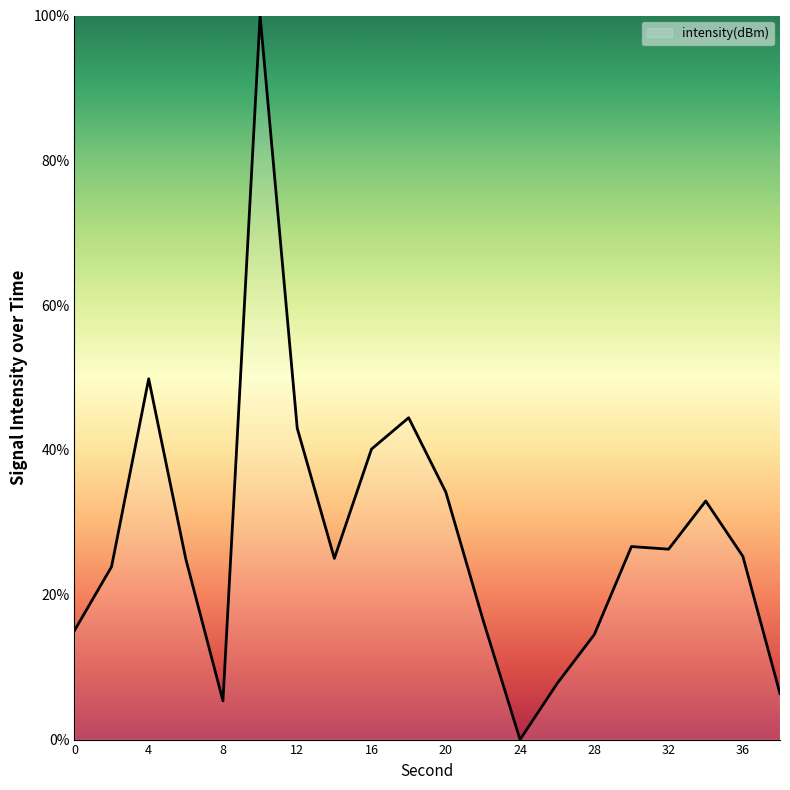

What is the difference between the maximum and minimum values?

100.0